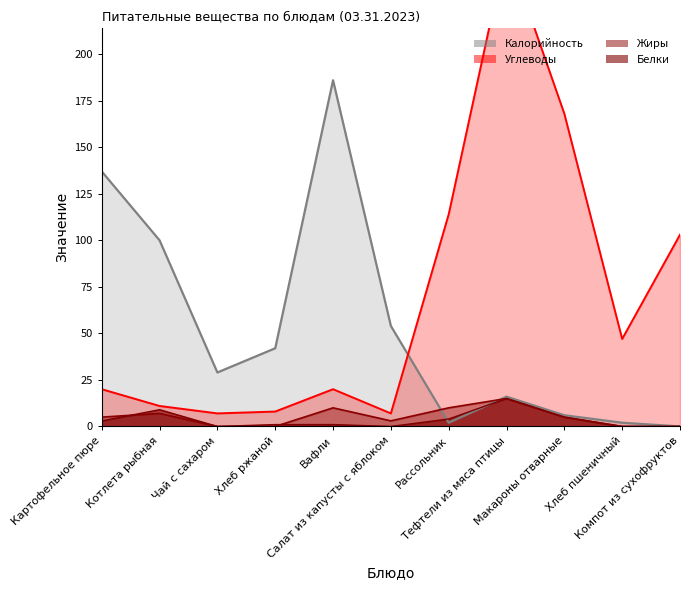

Reading right to left, transcribe all the data shown in this chart.

Калорийность: Компот из сухофруктов=0	Хлеб пшеничный=2	Макароны отварные=6	Тефтели из мяса птицы=16	Рассольник=2	Салат из капусты с яблоком=54	Вафли=186	Хлеб ржаной=42	Чай с сахаром=29	Котлета рыбная=100	Картофельное пюре=137
Белки: Компот из сухофруктов=0	Хлеб пшеничный=0	Макароны отварные=5	Тефтели из мяса птицы=15	Рассольник=4	Салат из капусты с яблоком=0	Вафли=1	Хлеб ржаной=1	Чай с сахаром=0	Котлета рыбная=9	Картофельное пюре=3
Жиры: Компот из сухофруктов=0	Хлеб пшеничный=0	Макароны отварные=5	Тефтели из мяса птицы=15	Рассольник=10	Салат из капусты с яблоком=3	Вафли=10	Хлеб ржаной=0	Чай с сахаром=0	Котлета рыбная=7	Картофельное пюре=5
Углеводы: Компот из сухофруктов=103	Хлеб пшеничный=47	Макароны отварные=168	Тефтели из мяса птицы=257	Рассольник=114	Салат из капусты с яблоком=7	Вафли=20	Хлеб ржаной=8	Чай с сахаром=7	Котлета рыбная=11	Картофельное пюре=20